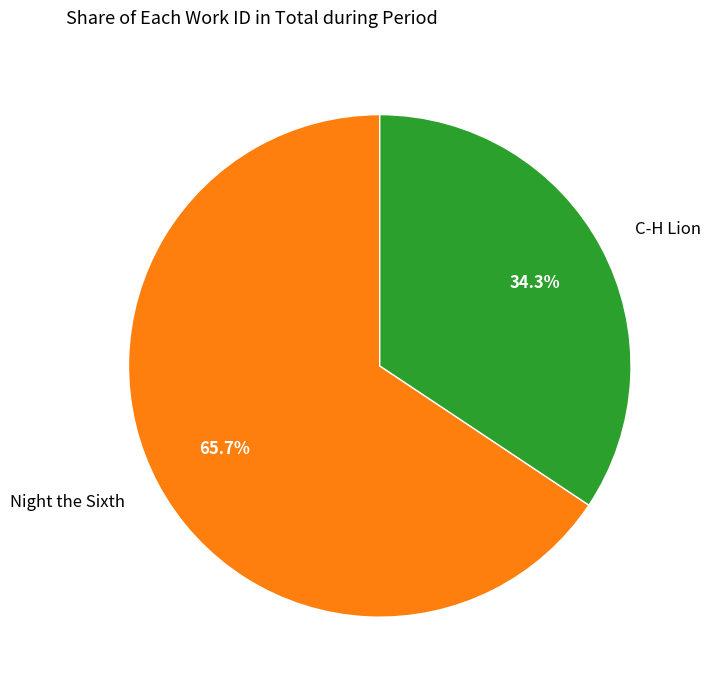

Which slice represents more than half of the pie?

Night the Sixth